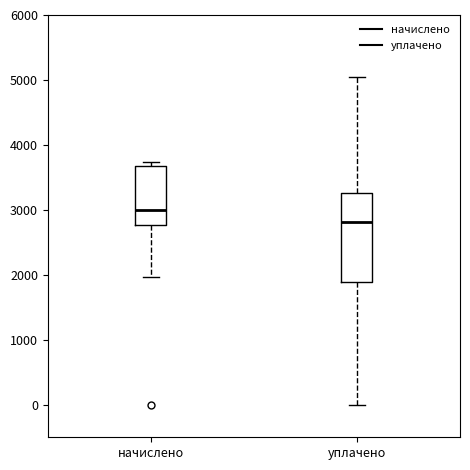

Where is the lower edge of the box for уплачено on the y-axis? The values are not printed on the chart, so give them approximately, as read against the axis.

1900